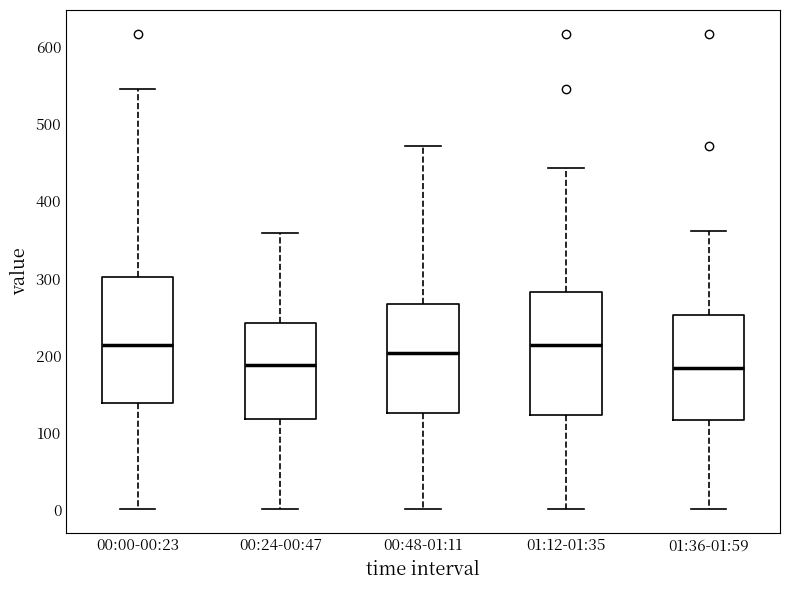

Reading left to right, transcribe this box plot: for each box, give where its median line is, the range the box spans, and where its two whiskers end, as read against the y-axis. The values are not printed on the chart, so give them approximately, as read against the axis.

00:00-00:23: median 210, box 140 to 300, whiskers 0 to 550
00:24-00:47: median 190, box 120 to 240, whiskers 0 to 360
00:48-01:11: median 200, box 120 to 270, whiskers 0 to 470
01:12-01:35: median 210, box 120 to 280, whiskers 0 to 440
01:36-01:59: median 180, box 120 to 250, whiskers 0 to 360